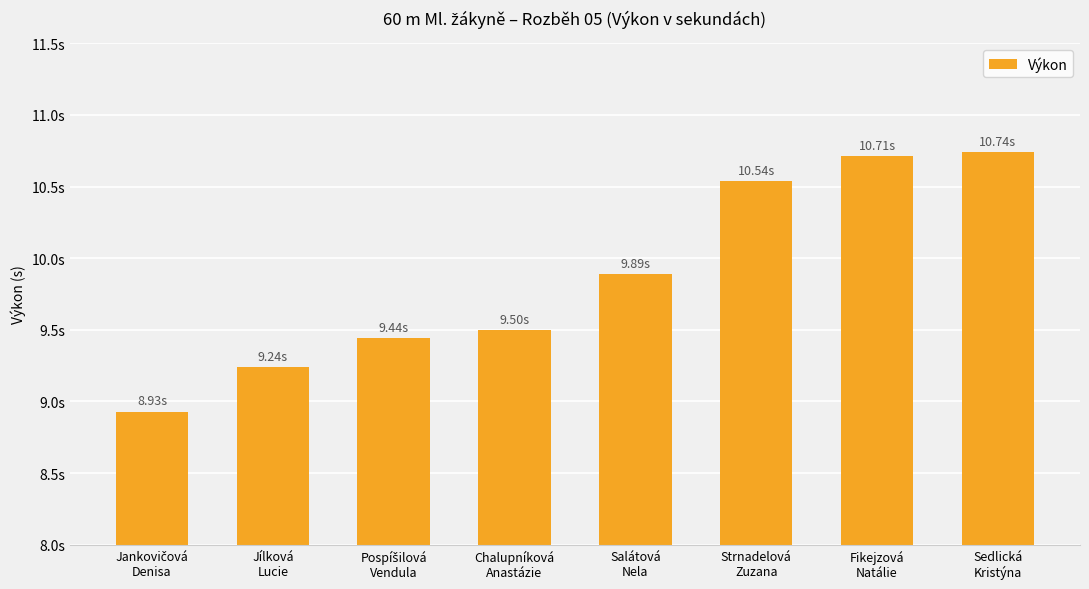

What is the greatest value displayed?

10.7